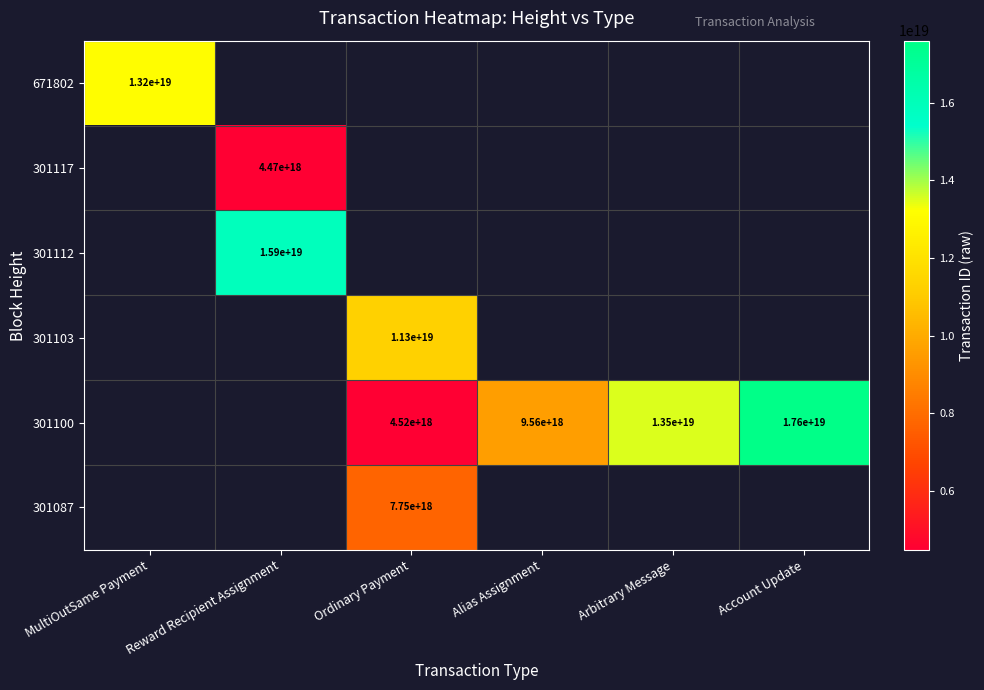

Is it true that 301103 equals 5793008262548426752.0 at Ordinary Payment?

False